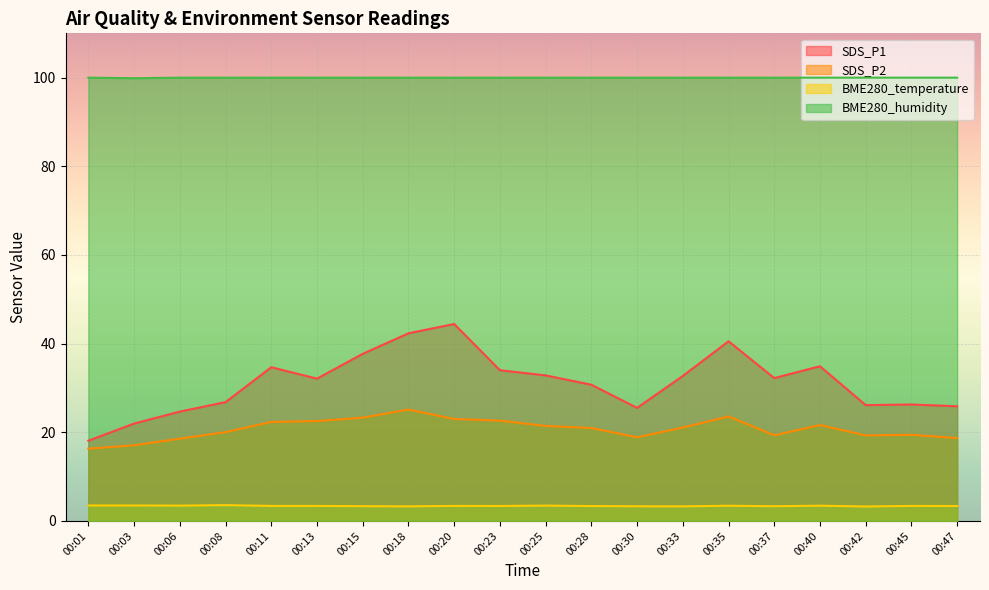

What is the value of the BME280_humidity point at the 20th from the left?

100.0